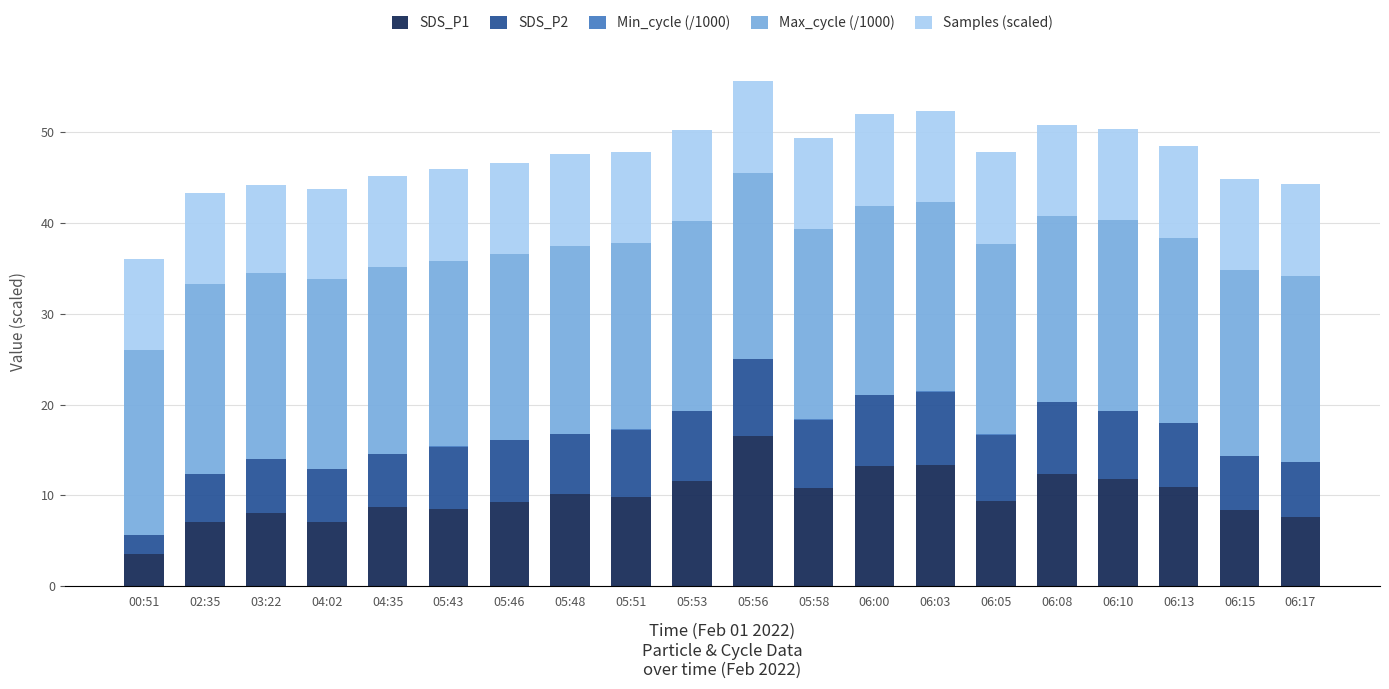

Which category has the highest value in the SDS_P1 series?

05:56